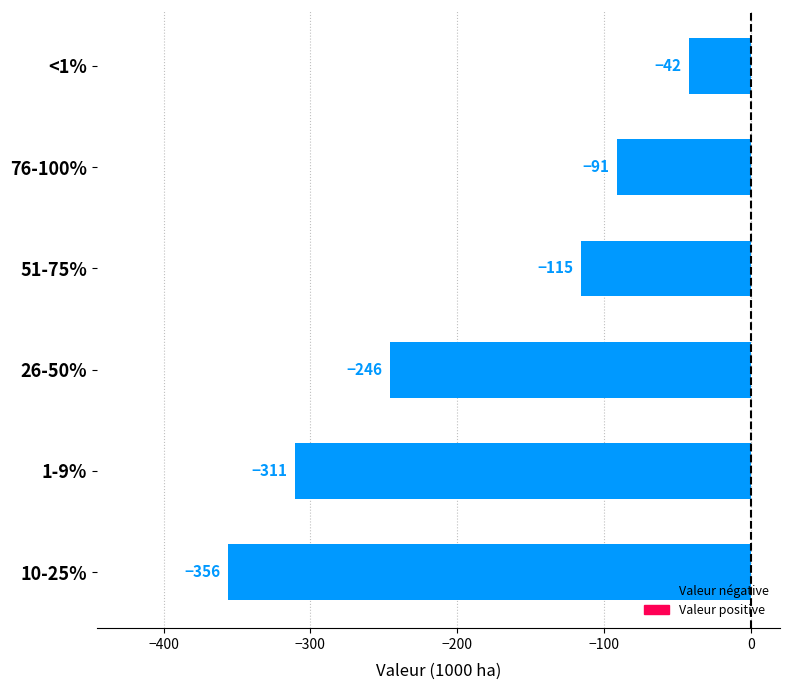

Between 26-50% and 1-9%, which is larger?

26-50%